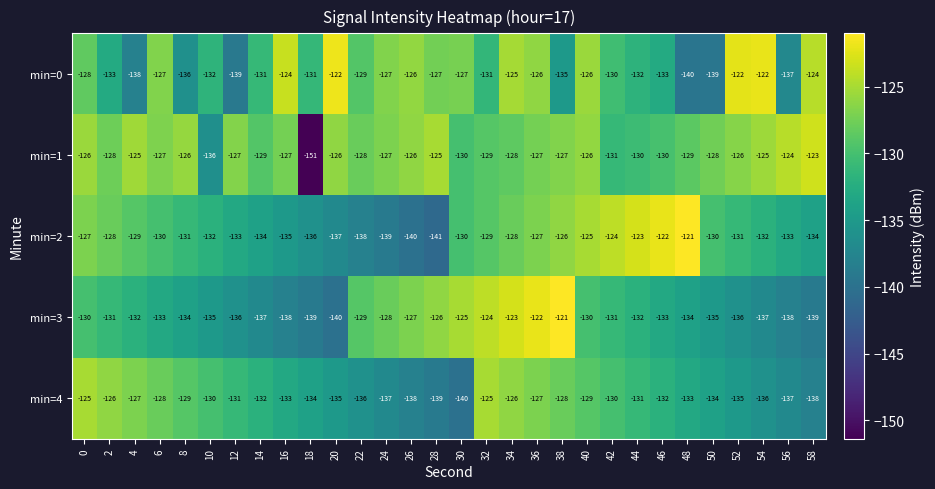

Is it true that min=1 equals -125 at 28?

True